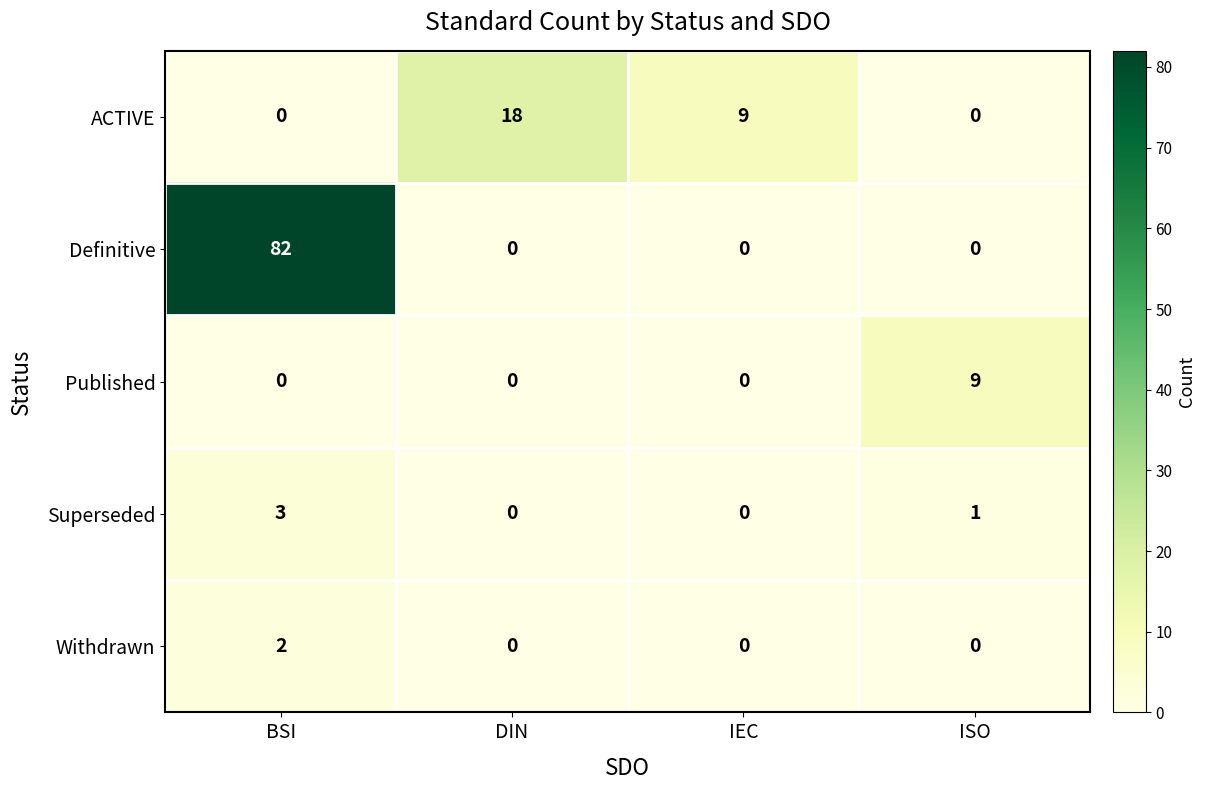

What is the spread (max minus min) of values at BSI?

82